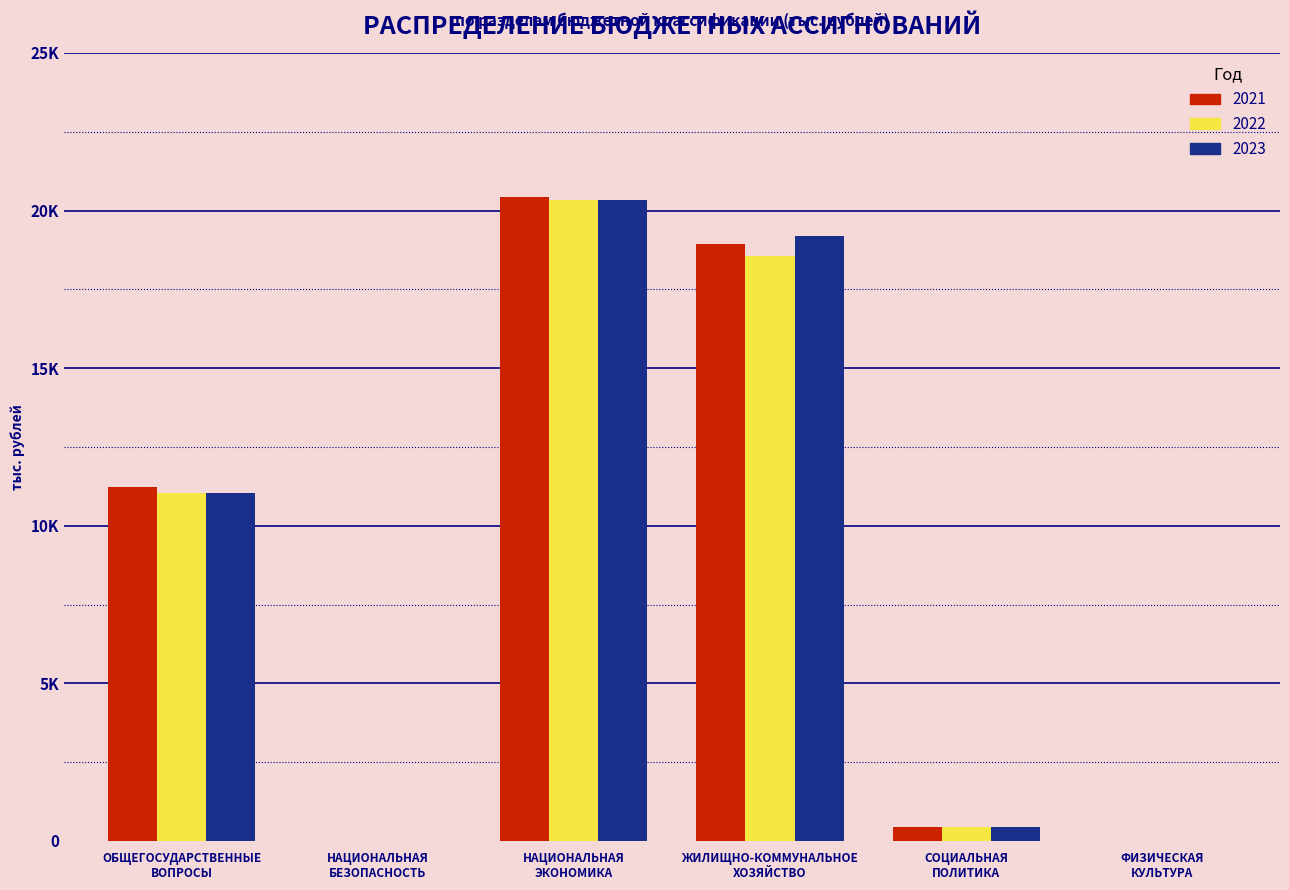

What are all the series names shown in the legend?

2021, 2022, 2023